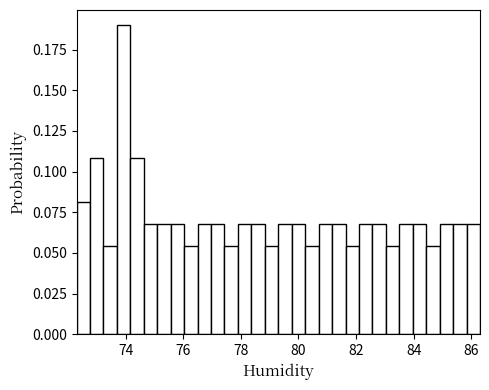

Around what value on the x-axis is the tallest bar? Give the approximate position of its centre, as read against the axis.

74.0